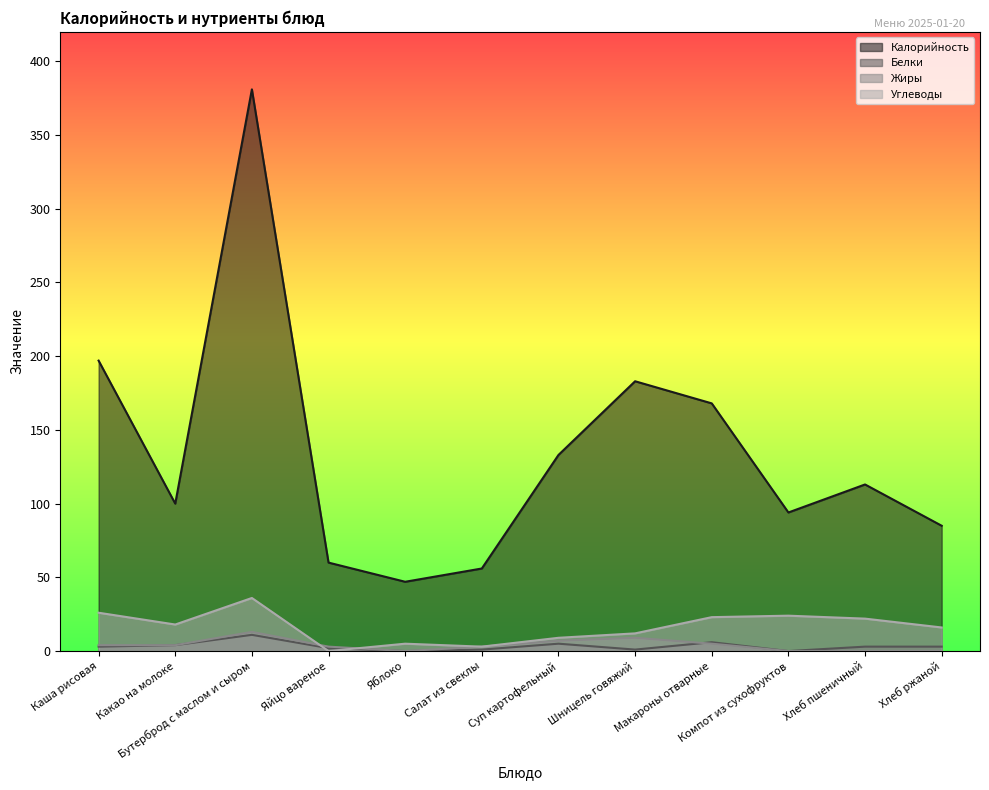

What is the maximum value for Жиры?

13